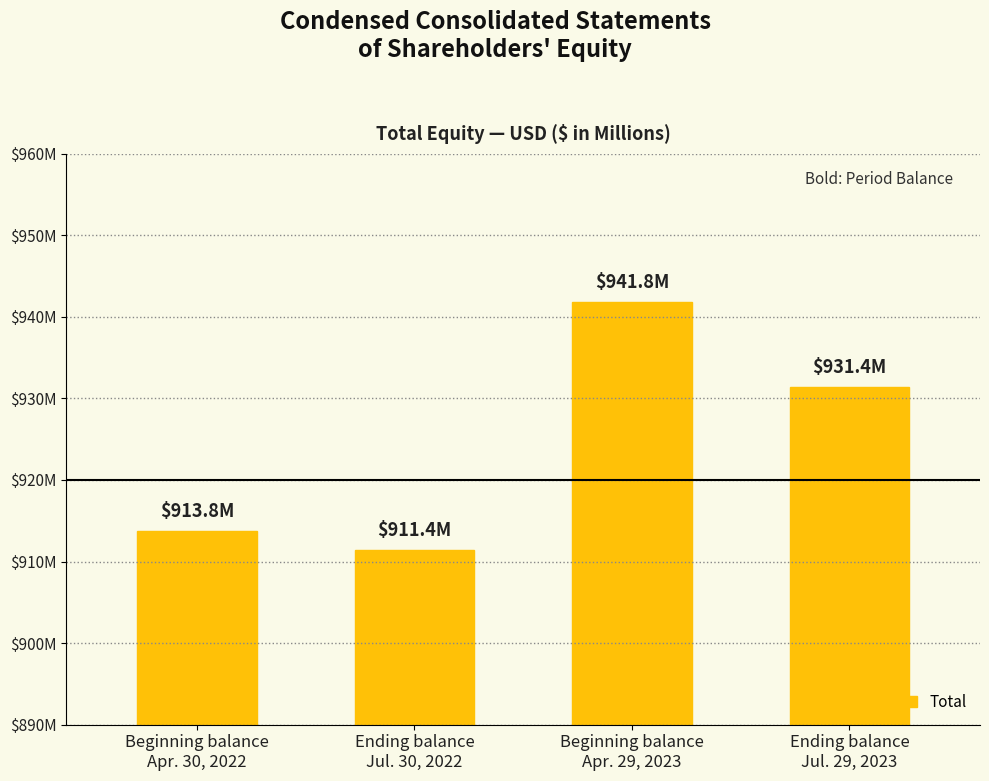

What position from the right is Ending balance
Jul. 30, 2022?

3